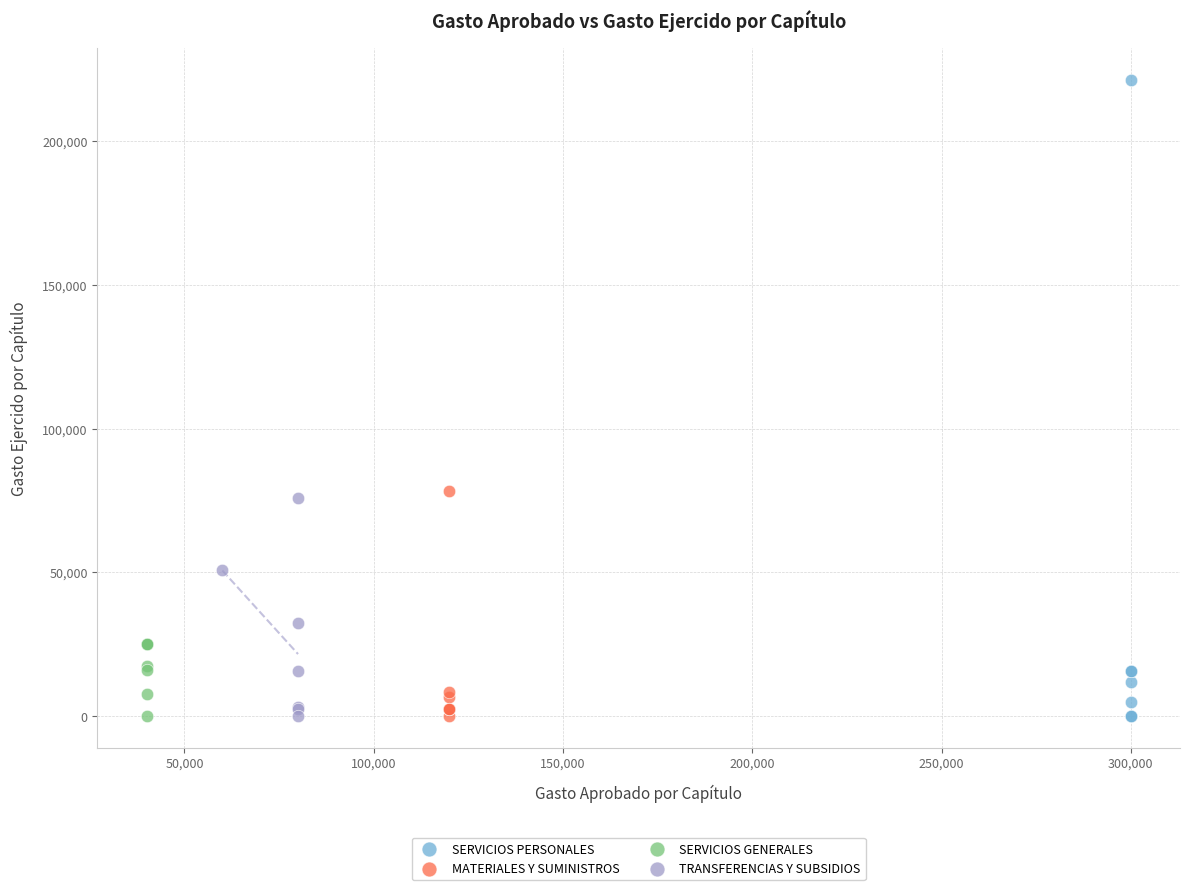

Which series reaches the maximum Y coordinate?

SERVICIOS PERSONALES